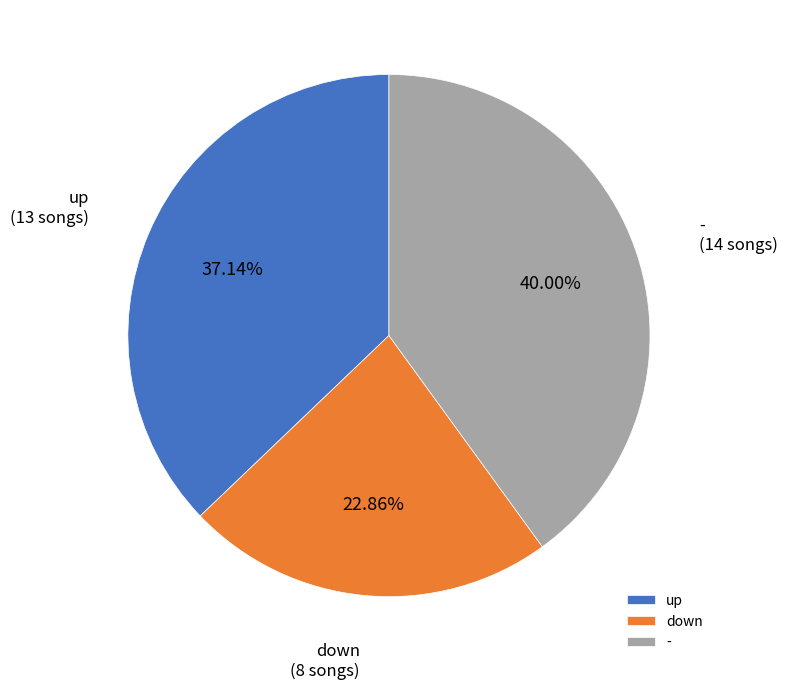

Which has a higher value, - or down?

-